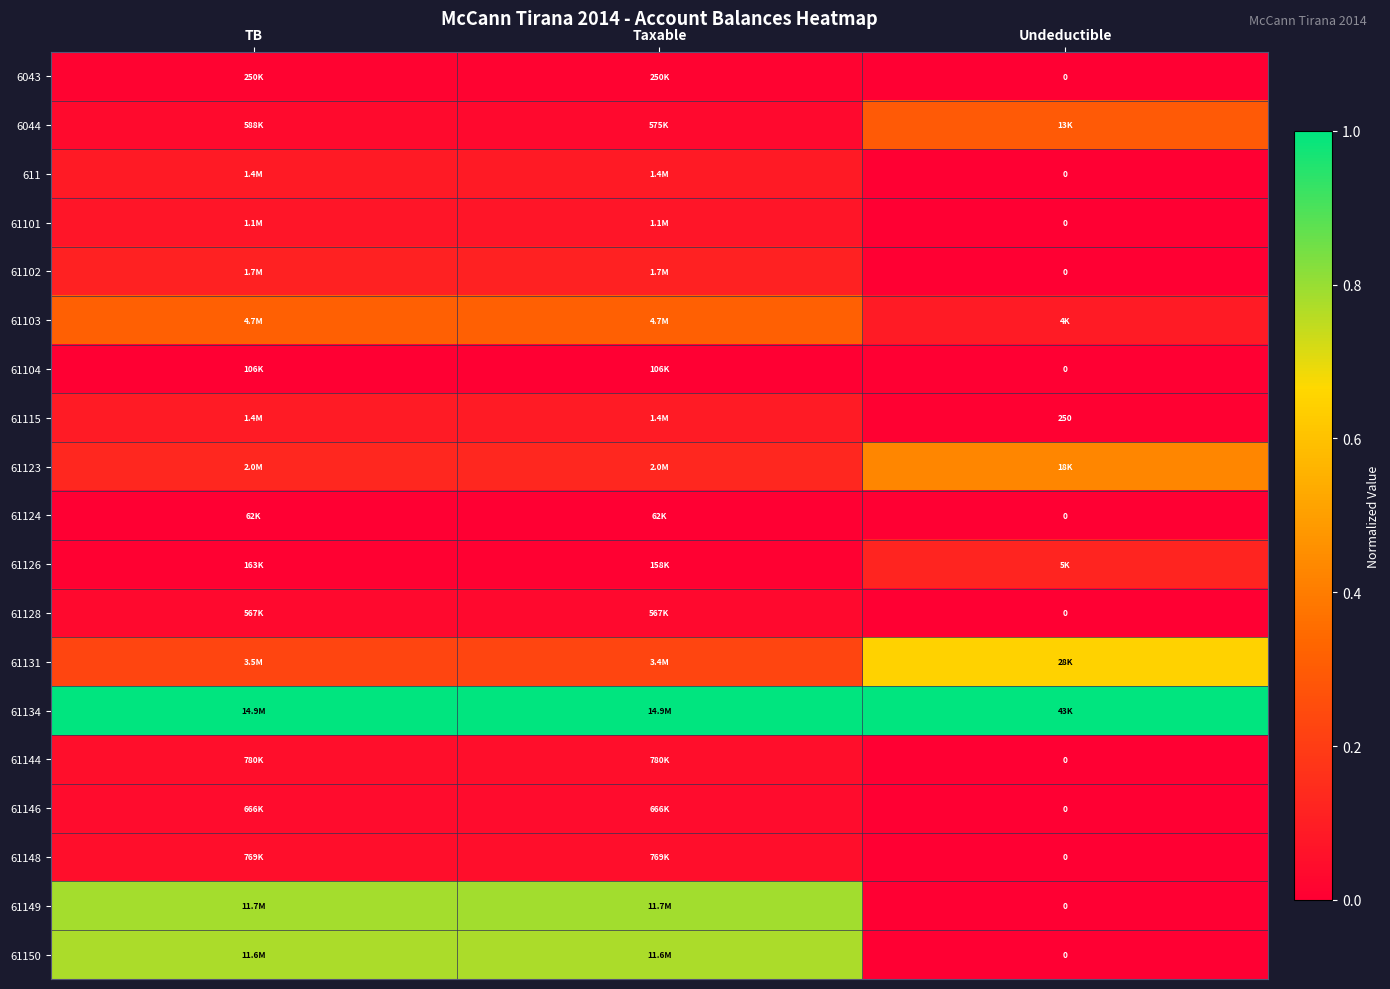

The value of 61146 at Taxable is 0.0. True or false?

False